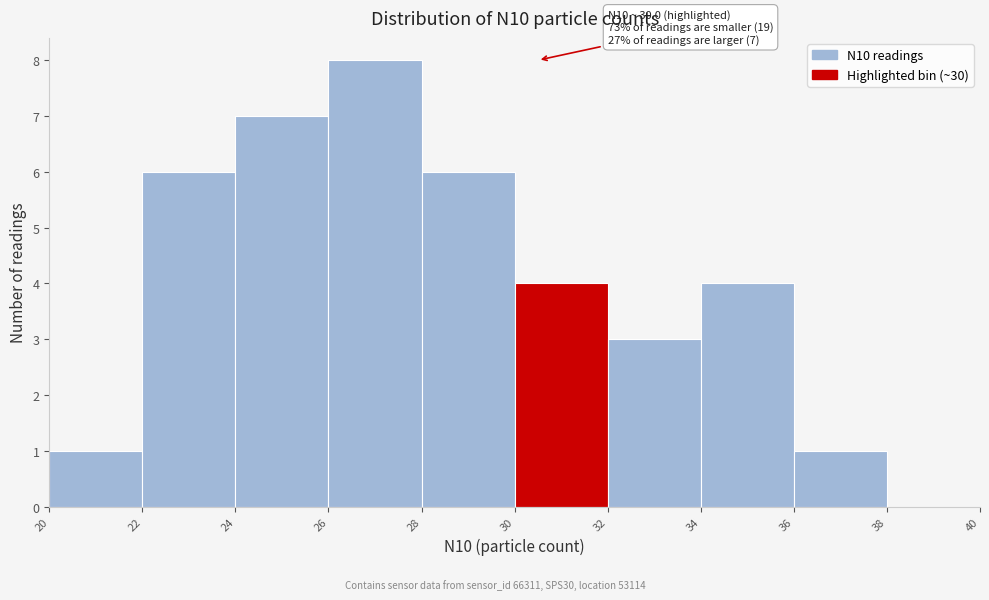

Over which range of the x-axis is the bar tallest?

26 to 28